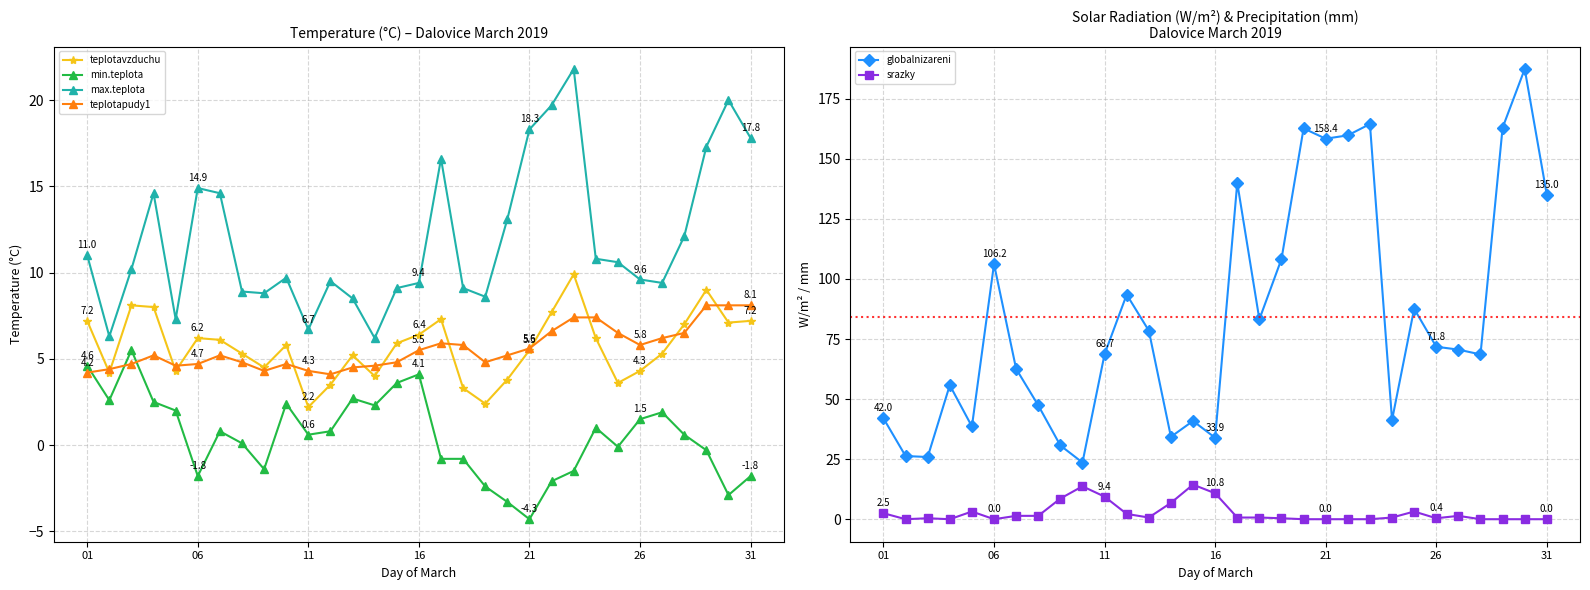

In srazky, how many points are lower than both neighbors (excluding endpoints)?

5